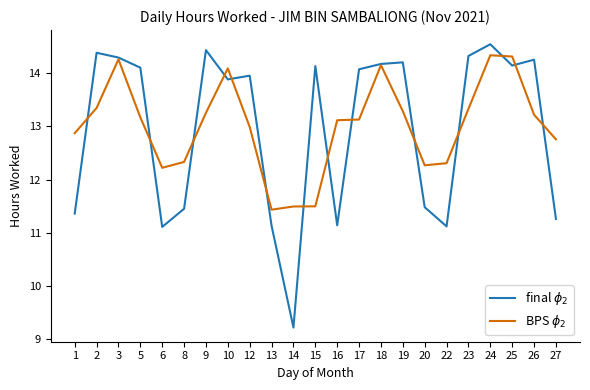

What is the greatest value displayed?

14.5